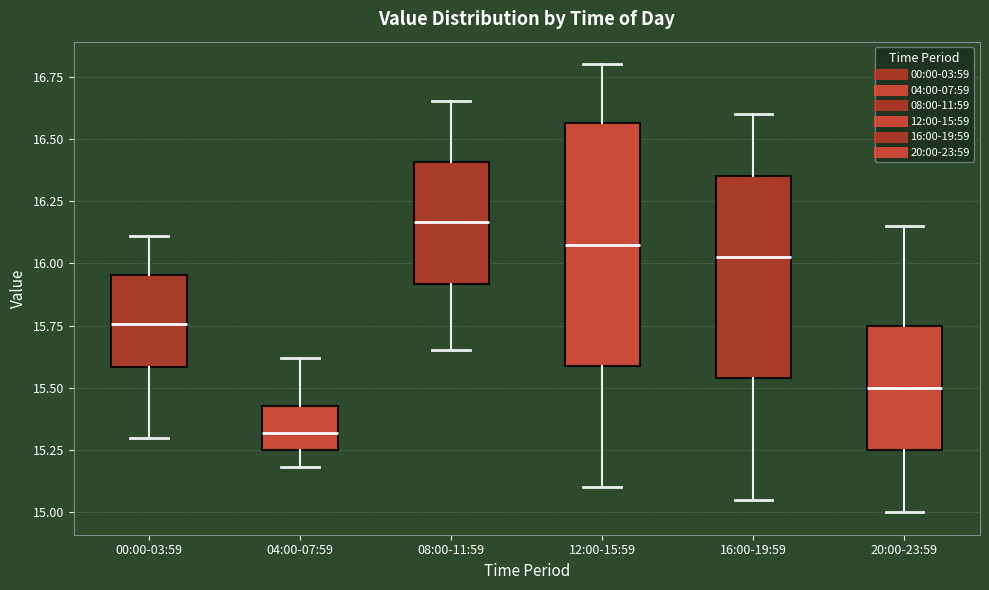

Reading left to right, read every box against the y-axis: the position of its median line, the range the box covers, and the ends of its whiskers. The values are not printed on the chart, so give them approximately, as read against the axis.

00:00-03:59: median 15.75, box 15.60 to 15.95, whiskers 15.30 to 16.10
04:00-07:59: median 15.30, box 15.25 to 15.45, whiskers 15.20 to 15.60
08:00-11:59: median 16.15, box 15.90 to 16.40, whiskers 15.65 to 16.65
12:00-15:59: median 16.10, box 15.60 to 16.55, whiskers 15.10 to 16.80
16:00-19:59: median 16.05, box 15.55 to 16.35, whiskers 15.05 to 16.60
20:00-23:59: median 15.50, box 15.25 to 15.75, whiskers 15.00 to 16.15